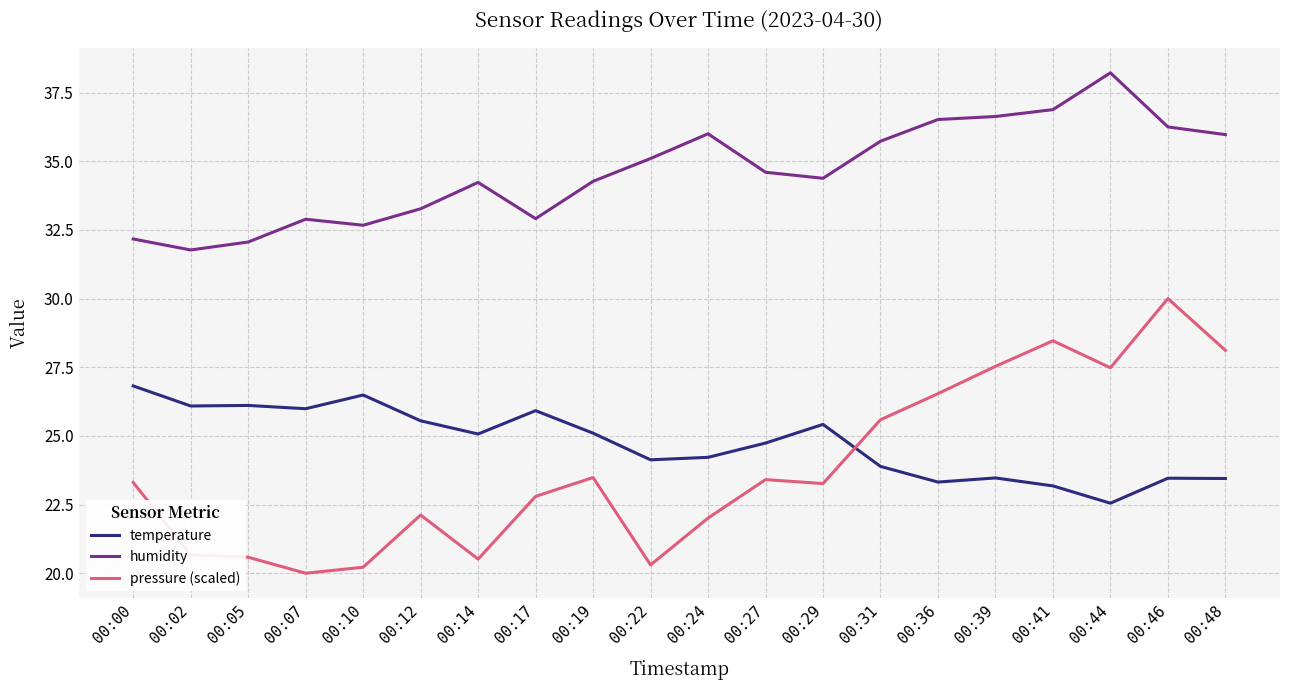

Which series has the largest range (max minus min)?

pressure (scaled)